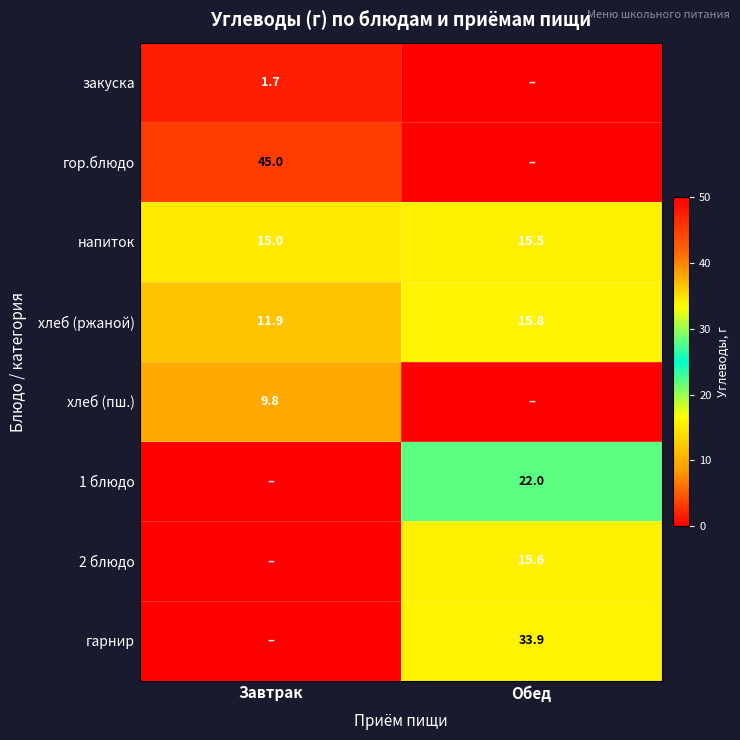

The гор.блюдо series shows 70.3 at Завтрак. True or false?

False